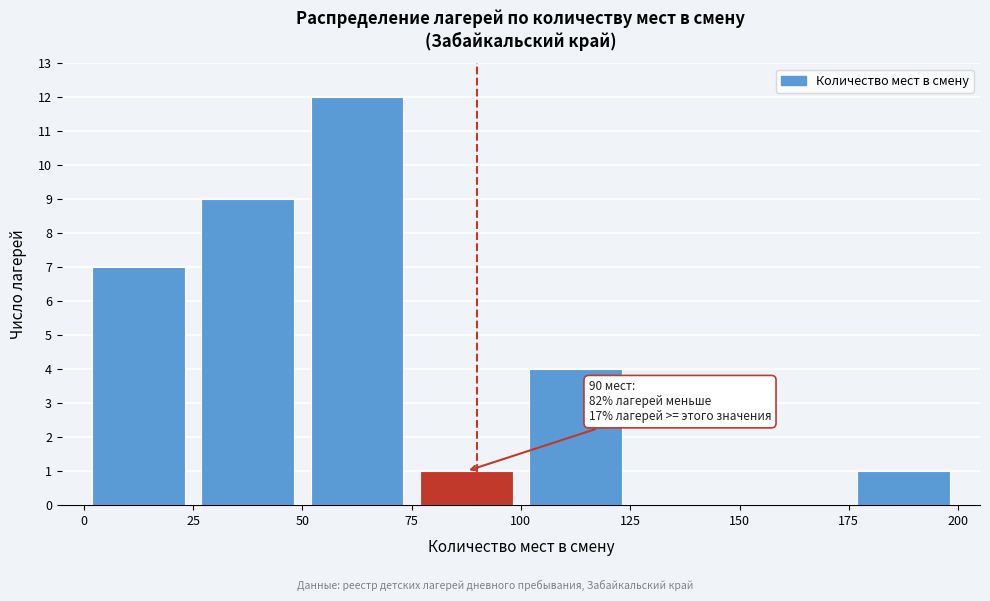

Over which range of the x-axis is the bar tallest?

50 to 75